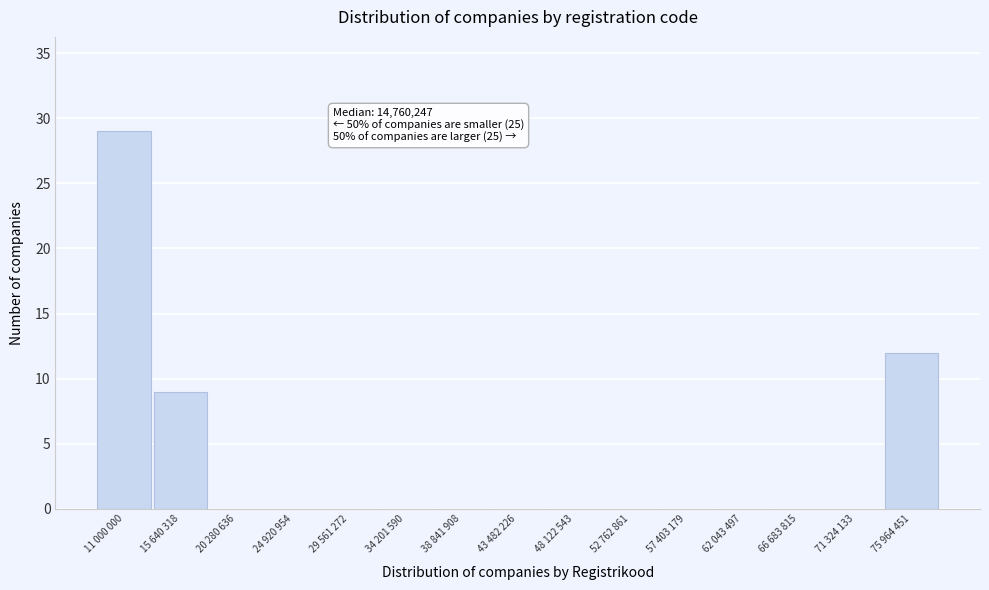

Reading left to right, transcribe all the data shown in this chart.

11 000 000=29	15 640 318=9	20 280 636=0	24 920 954=0	29 561 272=0	34 201 590=0	38 841 908=0	43 482 226=0	48 122 543=0	52 762 861=0	57 403 179=0	62 043 497=0	66 683 815=0	71 324 133=0	75 964 451=12